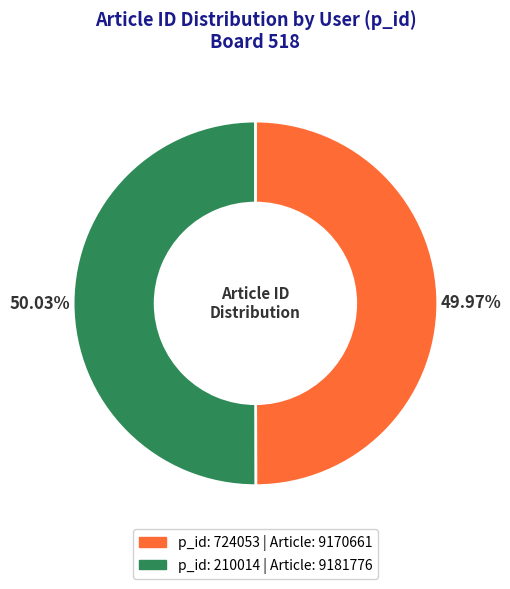

Does any single category account for the majority?

Yes